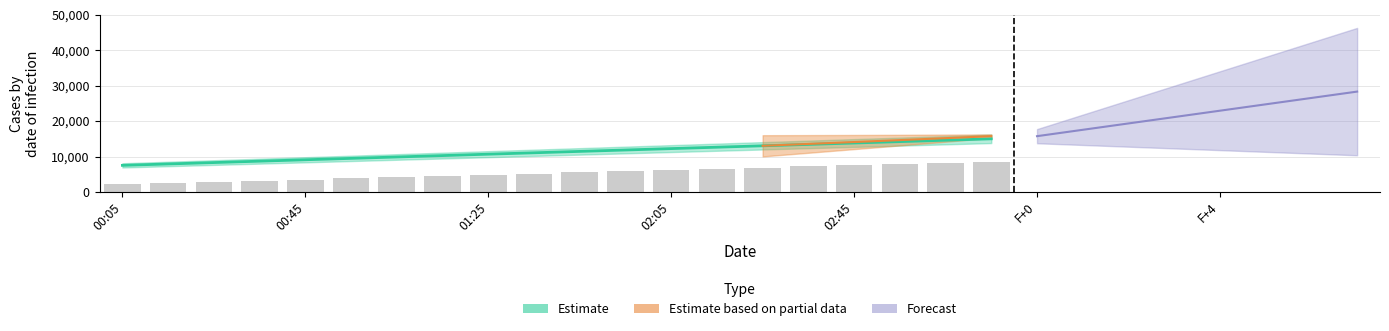

Reading right to left, list all the values displayed in this chart.

8571.4	8233.1	7894.7	7556.4	7218.0	6879.7	6541.4	6203.0	5864.7	5526.3	5188.0	4849.6	4511.3	4172.9	3834.6	3496.2	3157.9	2819.5	2481.2	2142.9